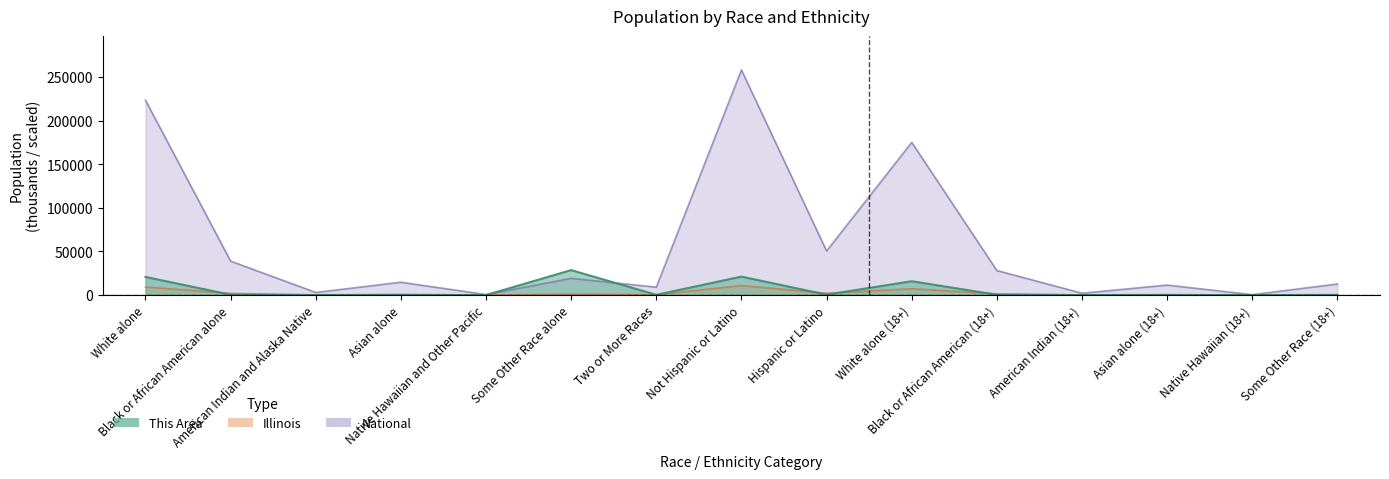

Rank the series at Black or African American alone from highest to lowest value.

National, Illinois, This Area